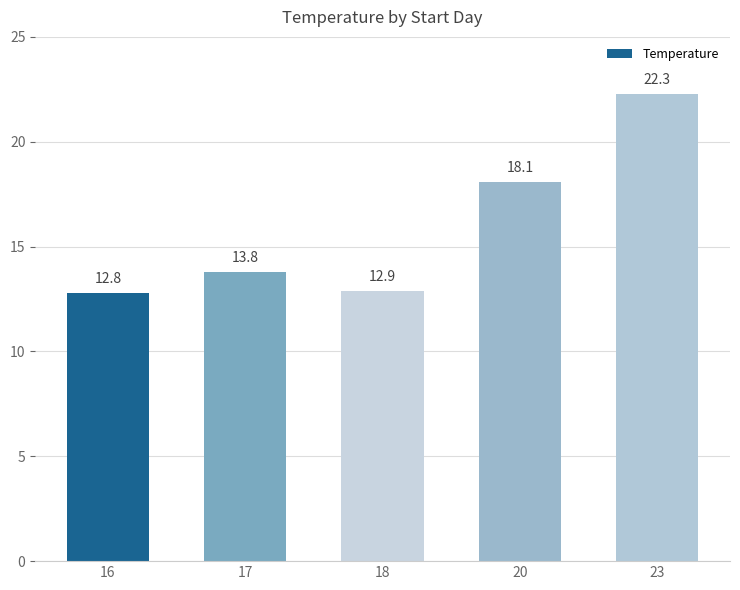

What is the ratio of the value at 20 to the value at 18?

1.4